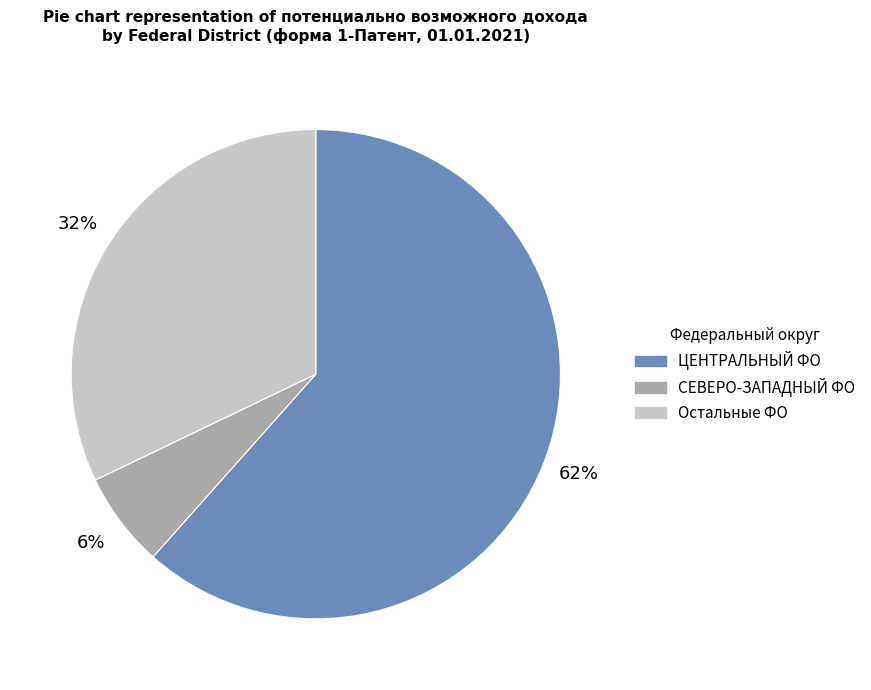

To the nearest percent, what is the average slice percentage?

33%